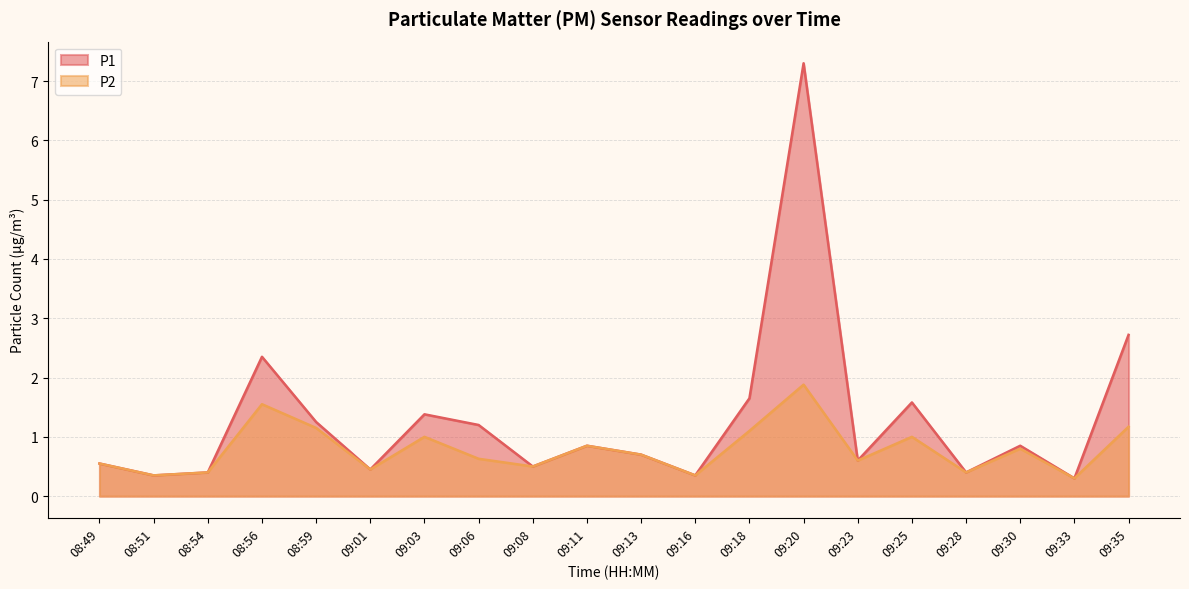

Rank the series at 09:23 from highest to lowest value.

P1, P2